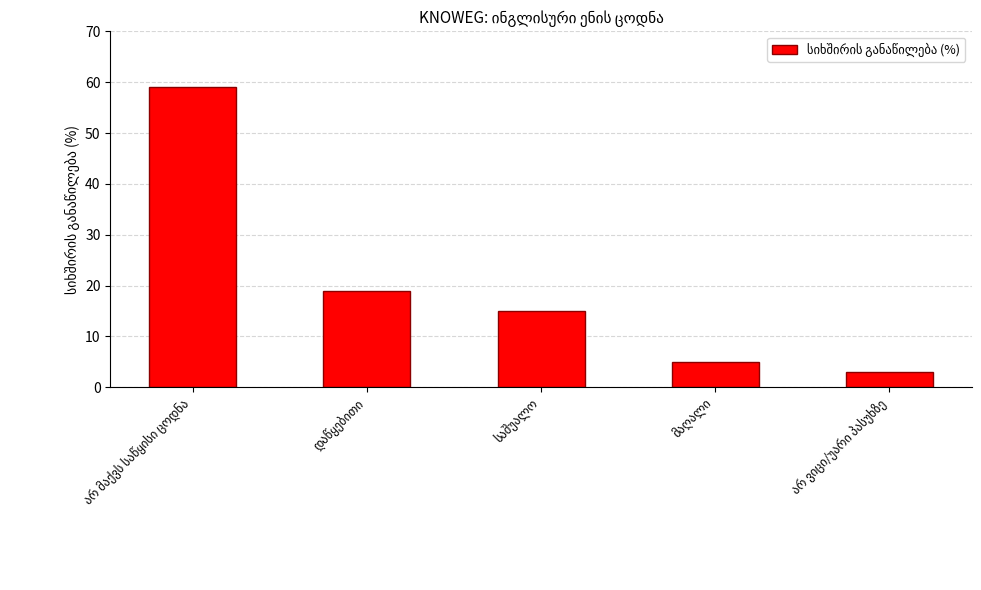

What is the smallest value displayed?

3